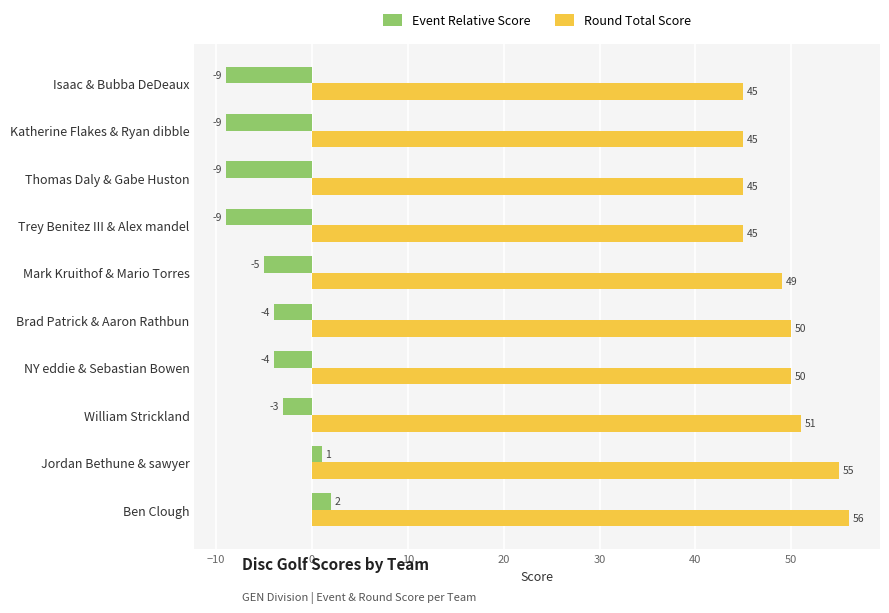

The value of Round Total Score at Jordan Bethune & sawyer is 55. True or false?

True